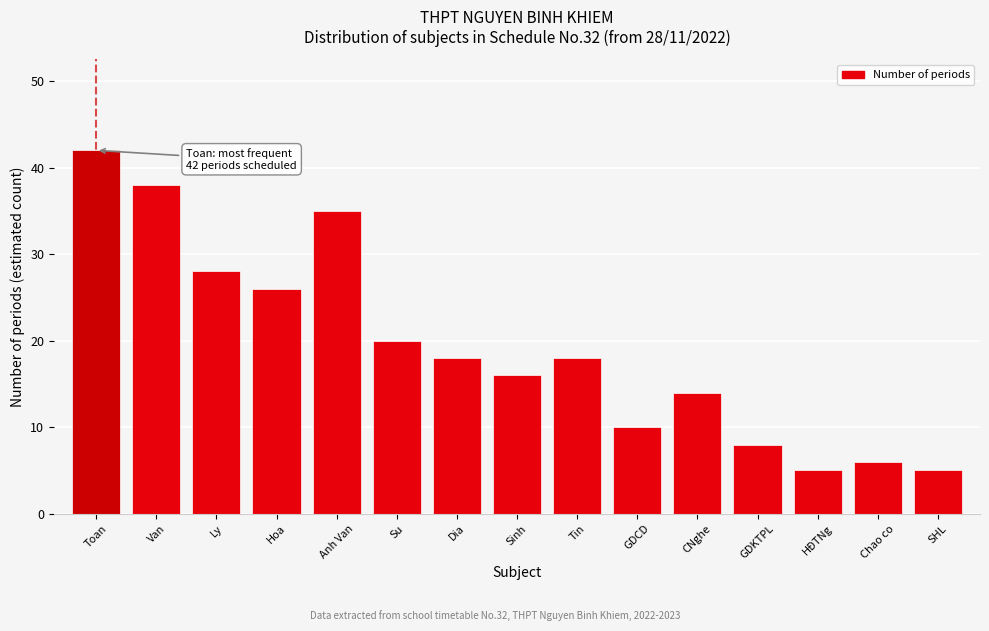

Reading left to right, list all the values displayed in this chart.

42	38	28	26	35	20	18	16	18	10	14	8	5	6	5